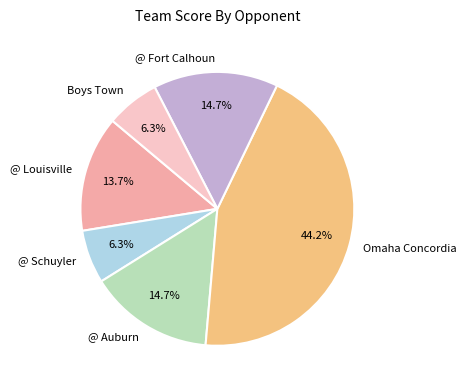

How many segments does this pie chart have?

6